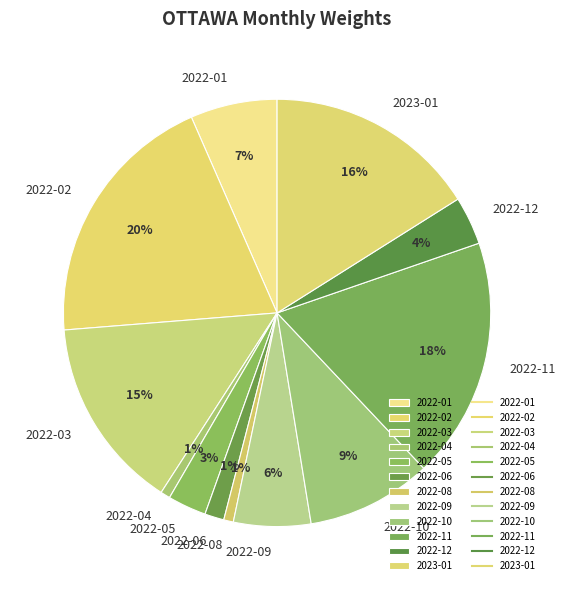

What percentage is the 2022-10 slice, to the nearest percent?

9%